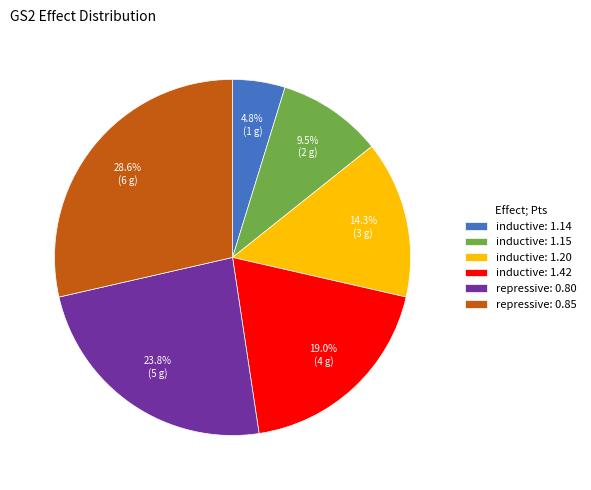

Is it true that inductive: 1.15 is 4% of the pie?

False